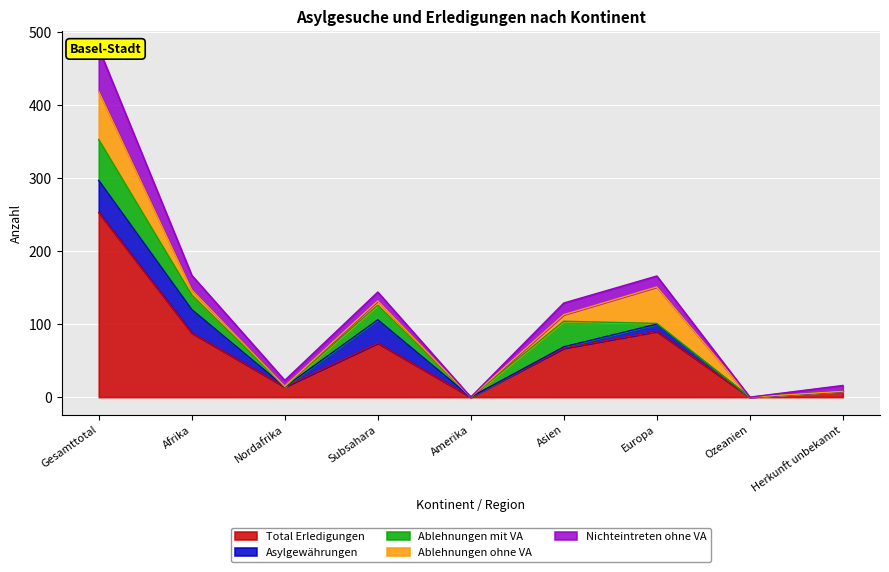

At which category does the chart reach its minimum across all series?

Amerika